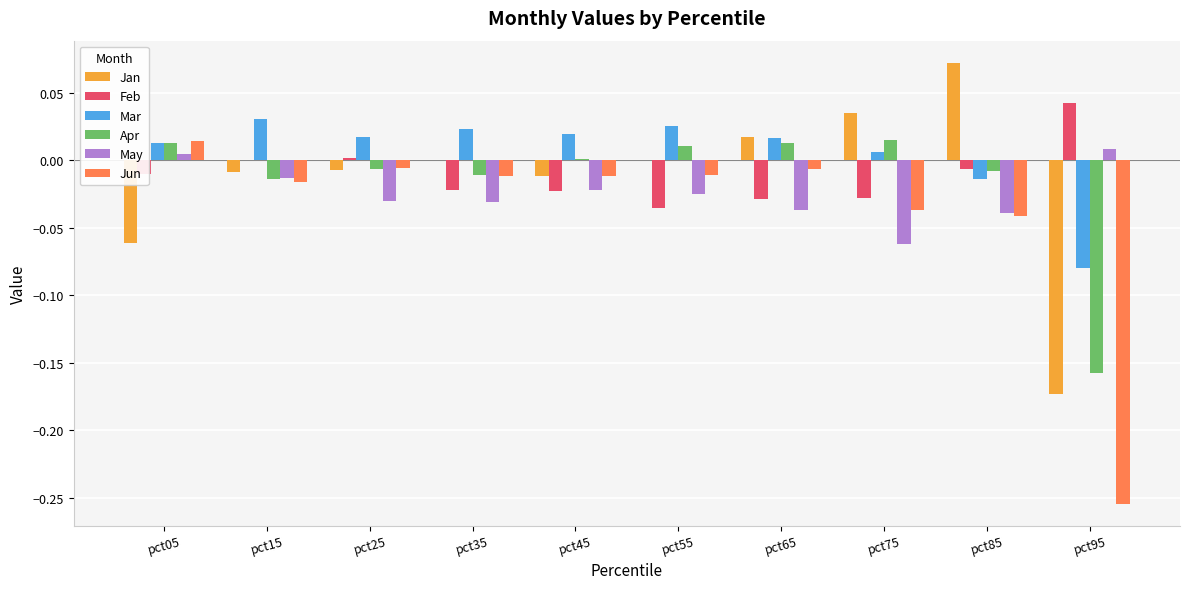

At which category does the chart reach its peak across all series?

pct85